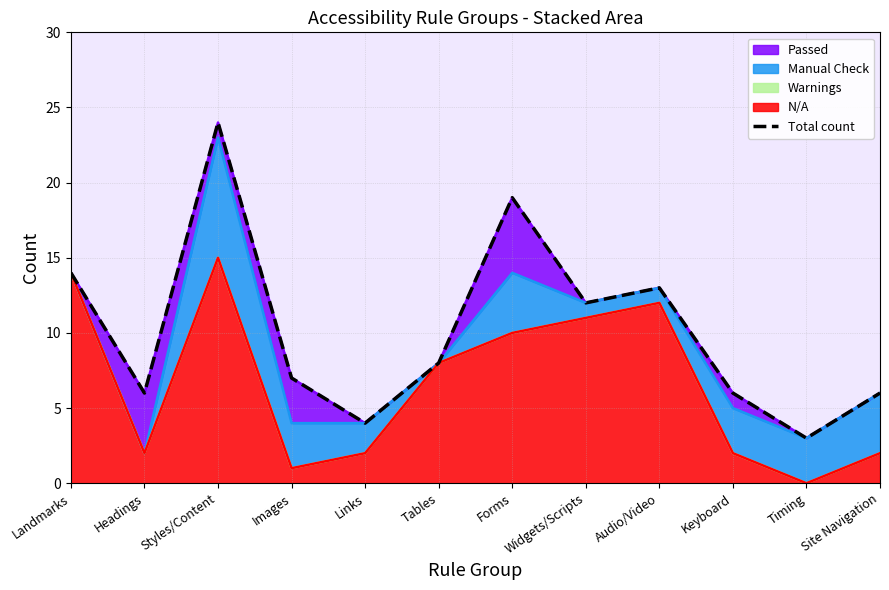

Which label corresponds to the smallest value in the chart?

Timing